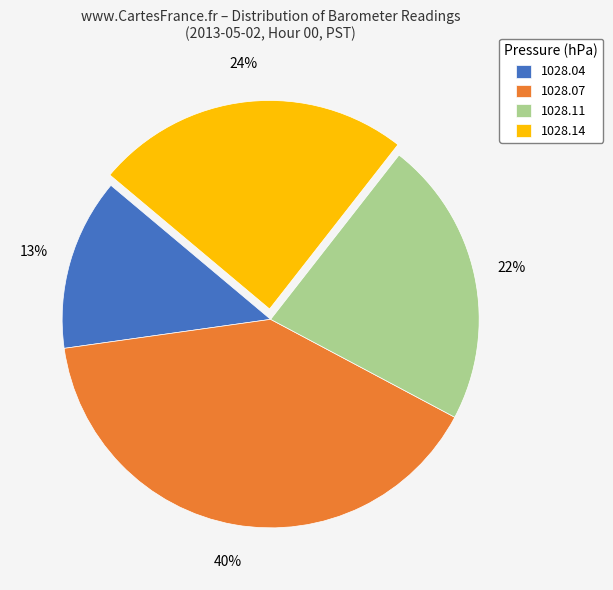

Rank the categories by value from highest to lowest.

1028.07, 1028.14, 1028.11, 1028.04